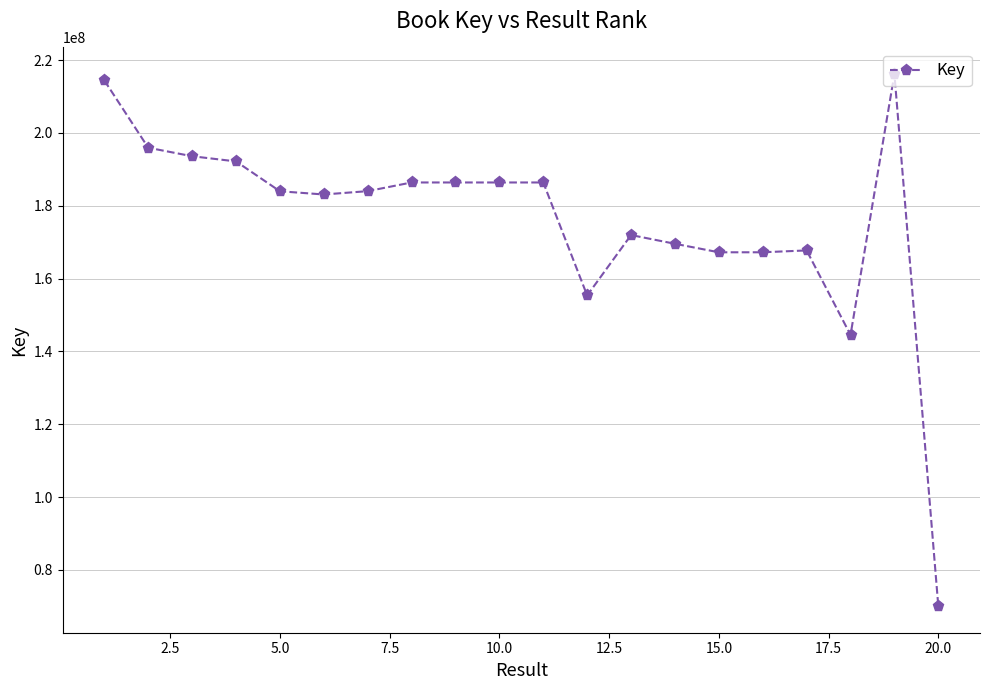

What is the greatest value displayed?

216188620